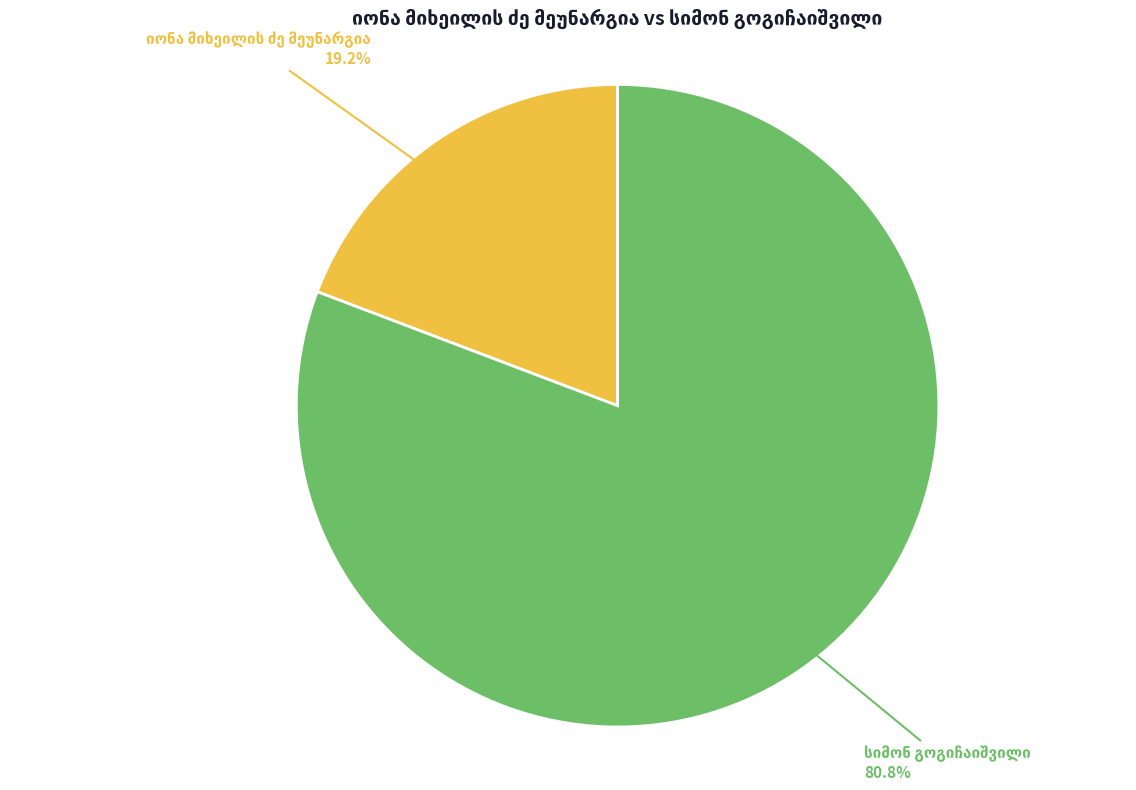

Is there any slice that represents more than half of the pie?

Yes